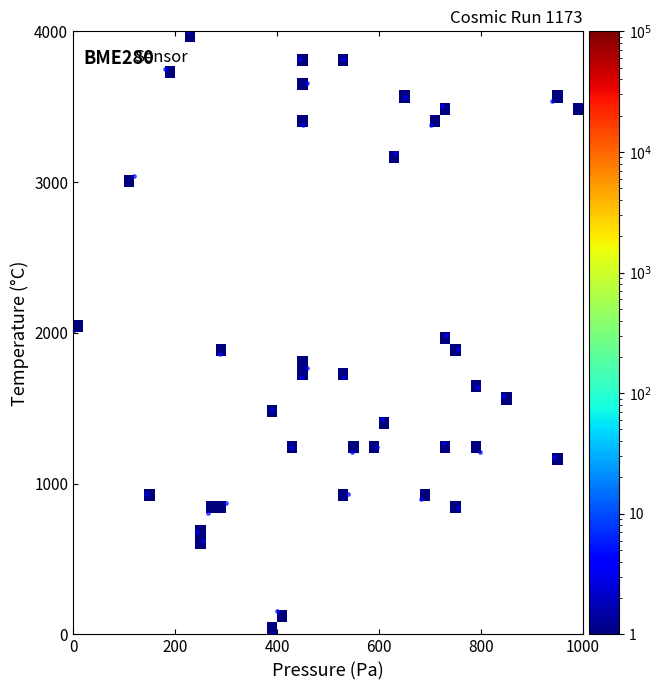

What is the range of Y values (max minus min)?

4000.0